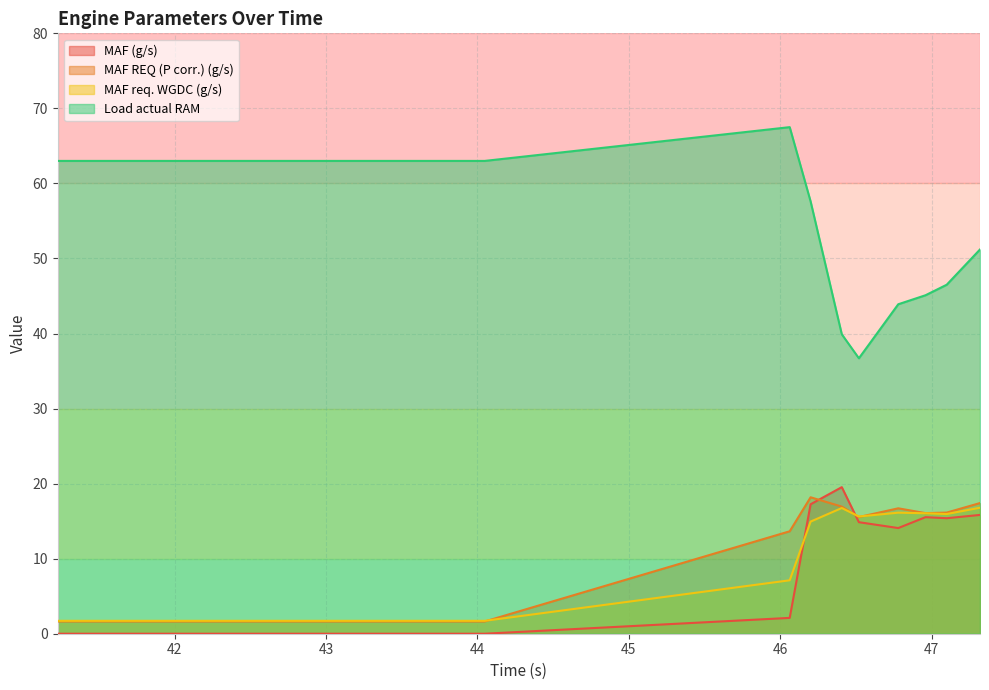

Reading left to right, extract all data points from this chart.

MAF (g/s): 41.228=0.0	41.443=0.0	41.54=0.0	41.7=0.0	41.841=0.0	41.951=0.0	42.112=0.0	42.24=0.0	42.36=0.0	42.56=0.0	42.72=0.0	42.84=0.0	42.98=0.0	43.132=0.0	43.26=0.0	43.413=0.0	43.654=0.0	43.8=0.0	43.92=0.0	44.048=0.0	46.063=2.1	46.201=17.2	46.407=19.5	46.52=14.9	46.78=14.1	46.96=15.5	47.1=15.4	47.32=15.8
MAF REQ (P corr.) (g/s): 41.228=1.6	41.443=1.6	41.54=1.6	41.7=1.6	41.841=1.6	41.951=1.6	42.112=1.6	42.24=1.6	42.36=1.6	42.56=1.6	42.72=1.6	42.84=1.6	42.98=1.6	43.132=1.6	43.26=1.6	43.413=1.6	43.654=1.6	43.8=1.6	43.92=1.6	44.048=1.6	46.063=13.7	46.201=18.2	46.407=16.9	46.52=15.6	46.78=16.7	46.96=16.1	47.1=16.1	47.32=17.4
MAF req. WGDC (g/s): 41.228=1.7	41.443=1.7	41.54=1.7	41.7=1.7	41.841=1.7	41.951=1.7	42.112=1.7	42.24=1.7	42.36=1.7	42.56=1.7	42.72=1.7	42.84=1.7	42.98=1.7	43.132=1.7	43.26=1.7	43.413=1.7	43.654=1.7	43.8=1.7	43.92=1.7	44.048=1.7	46.063=7.1	46.201=14.9	46.407=16.8	46.52=15.6	46.78=16.1	46.96=16.1	47.1=15.9	47.32=16.8
Load actual RAM: 41.228=63.0	41.443=63.0	41.54=63.0	41.7=63.0	41.841=63.0	41.951=63.0	42.112=63.0	42.24=63.0	42.36=63.0	42.56=63.0	42.72=63.0	42.84=63.0	42.98=63.0	43.132=63.0	43.26=63.0	43.413=63.0	43.654=63.0	43.8=63.0	43.92=63.0	44.048=63.0	46.063=67.5	46.201=57.6	46.407=39.9	46.52=36.7	46.78=43.9	46.96=45.1	47.1=46.5	47.32=51.2